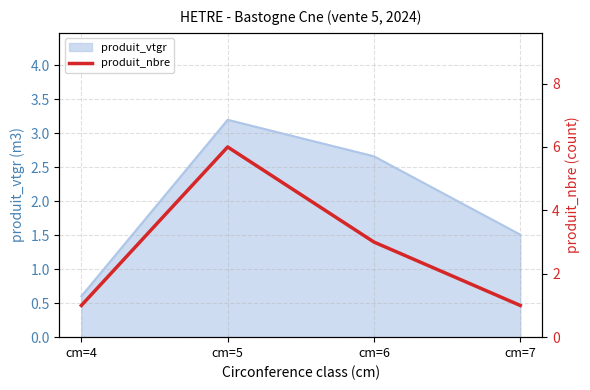

Rank the categories by value from lowest to highest.

cm=4, cm=7, cm=6, cm=5